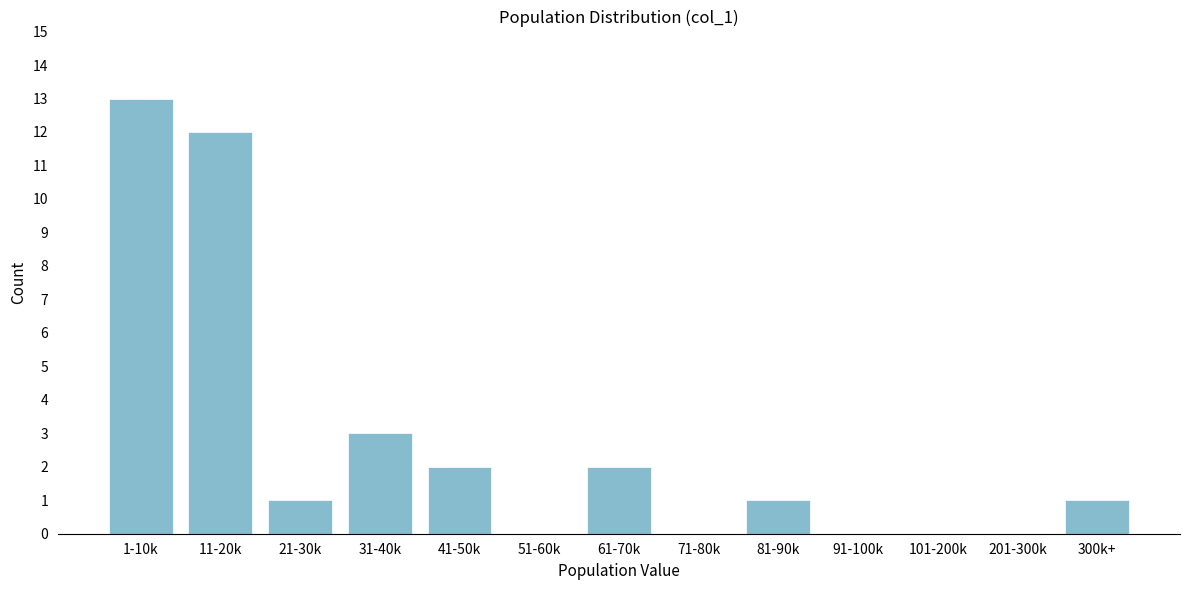

Reading right to left, what are all the values shown in this chart?

300k+=1	201-300k=0	101-200k=0	91-100k=0	81-90k=1	71-80k=0	61-70k=2	51-60k=0	41-50k=2	31-40k=3	21-30k=1	11-20k=12	1-10k=13